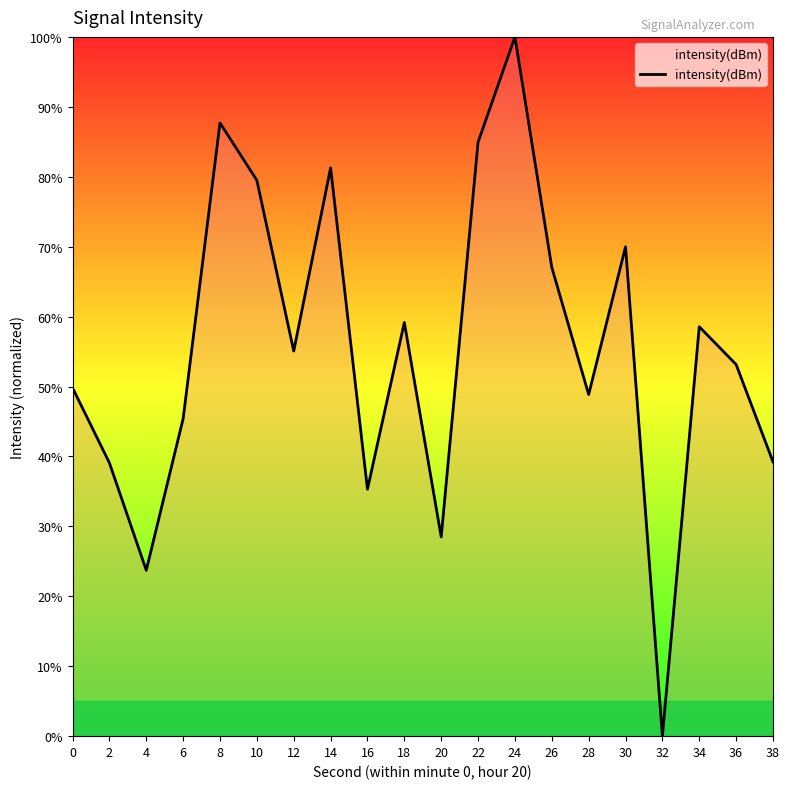

Which label corresponds to the smallest value in the chart?

32